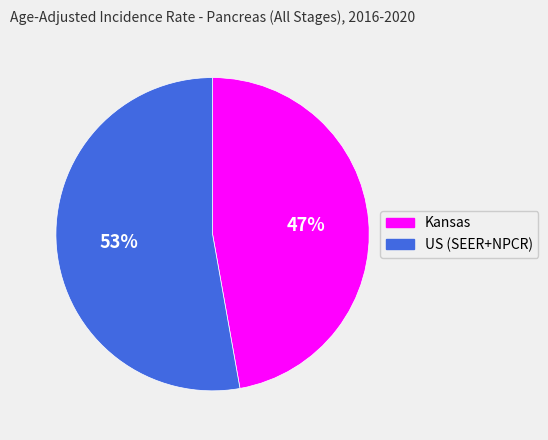

Between Kansas and US (SEER+NPCR), which is larger?

US (SEER+NPCR)